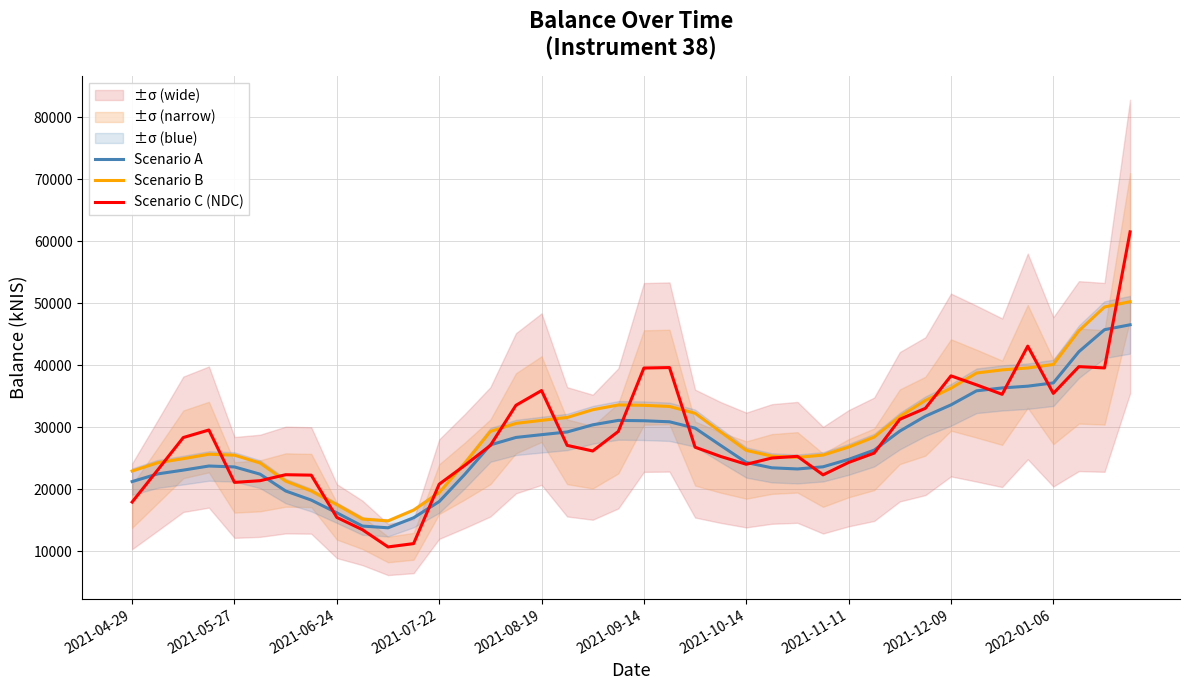

Which series has the largest total across all categories?

Scenario B